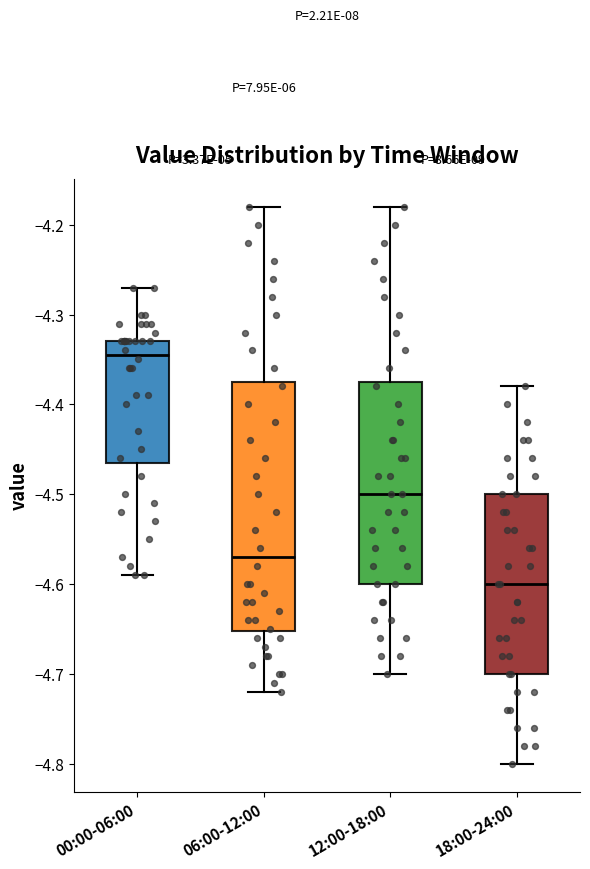

Where is the lower edge of the box for 12:00-18:00 on the y-axis? The values are not printed on the chart, so give them approximately, as read against the axis.

-4.60